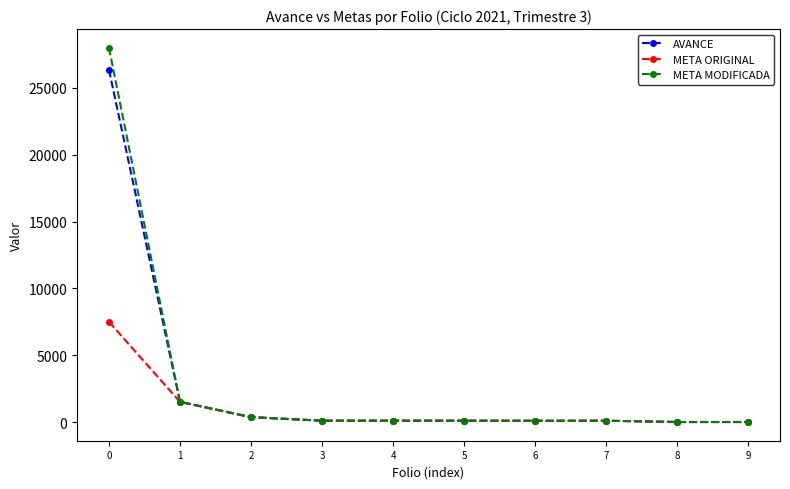

What is the maximum value shown in the chart?

28006.0